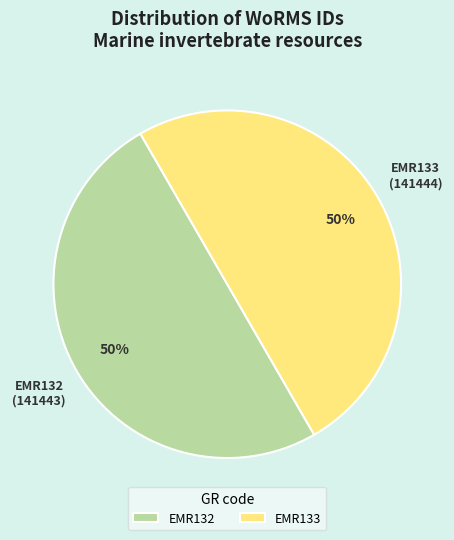

Do EMR132 and EMR133 together represent more than half of the pie?

Yes